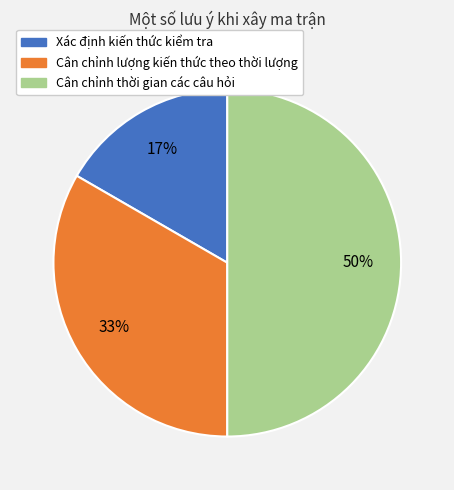

To the nearest percent, what is the combined percentage of Cân chỉnh lượng kiến thức theo thời lượng and Xác định kiến thức kiểm tra?

50%